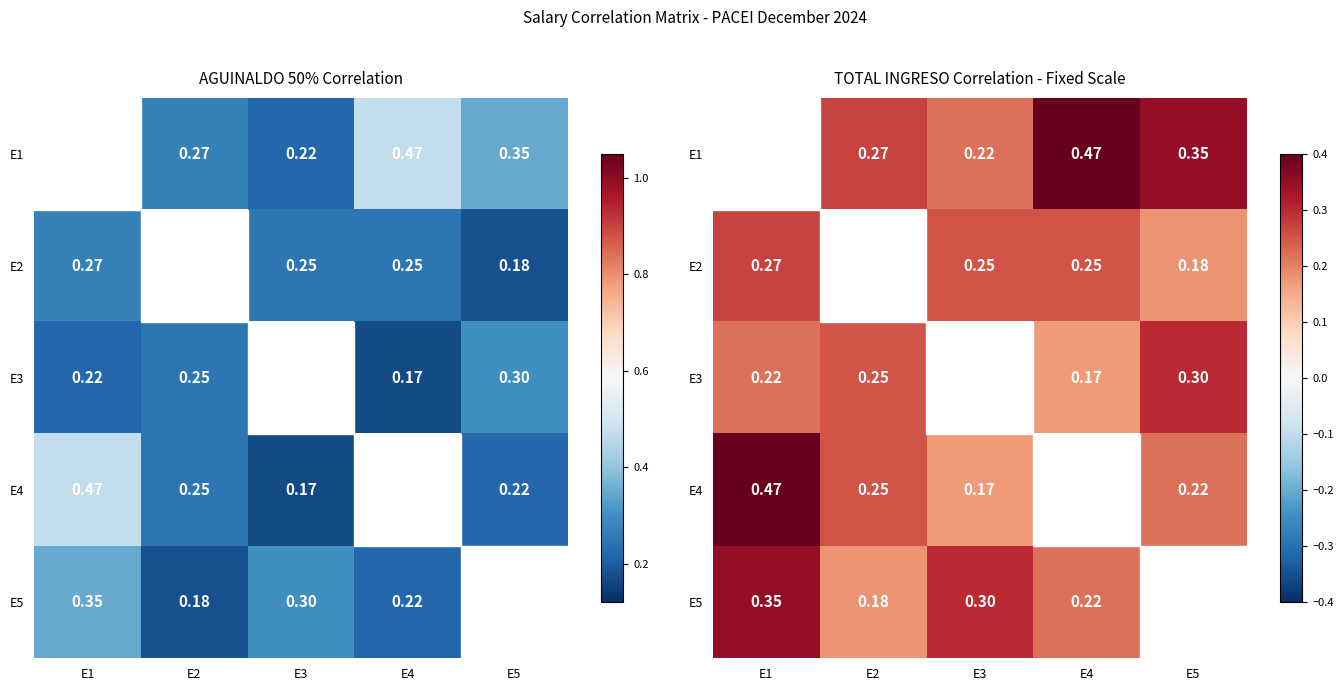

What is the sum of all E3 values?

1.9